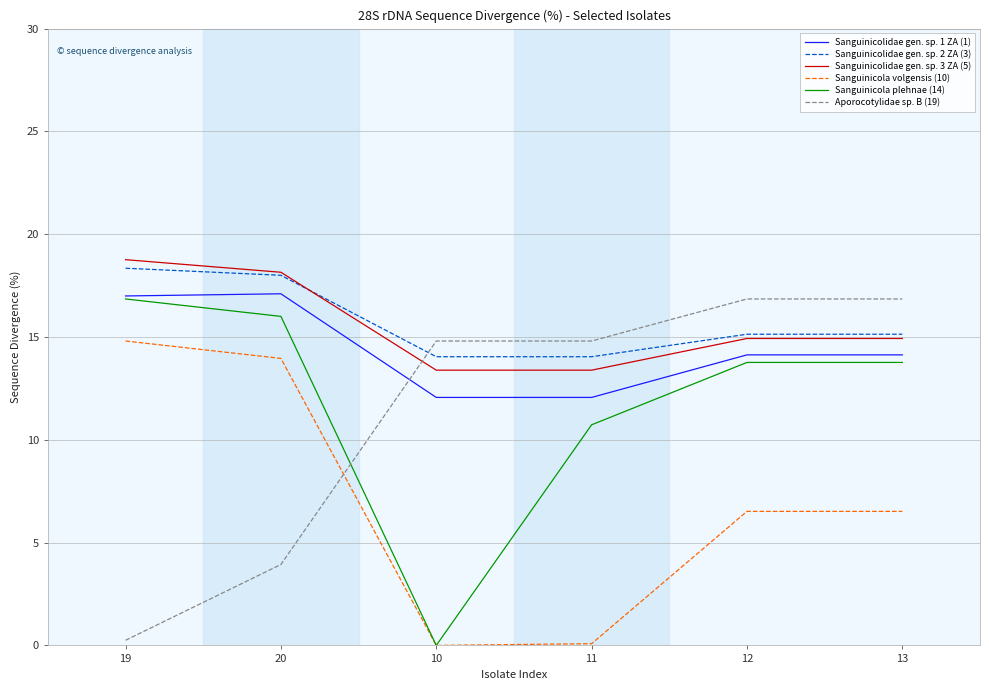

What is the difference between the maximum and minimum values in the Sanguinicolidae gen. sp. 1 ZA (1) series?

5.0